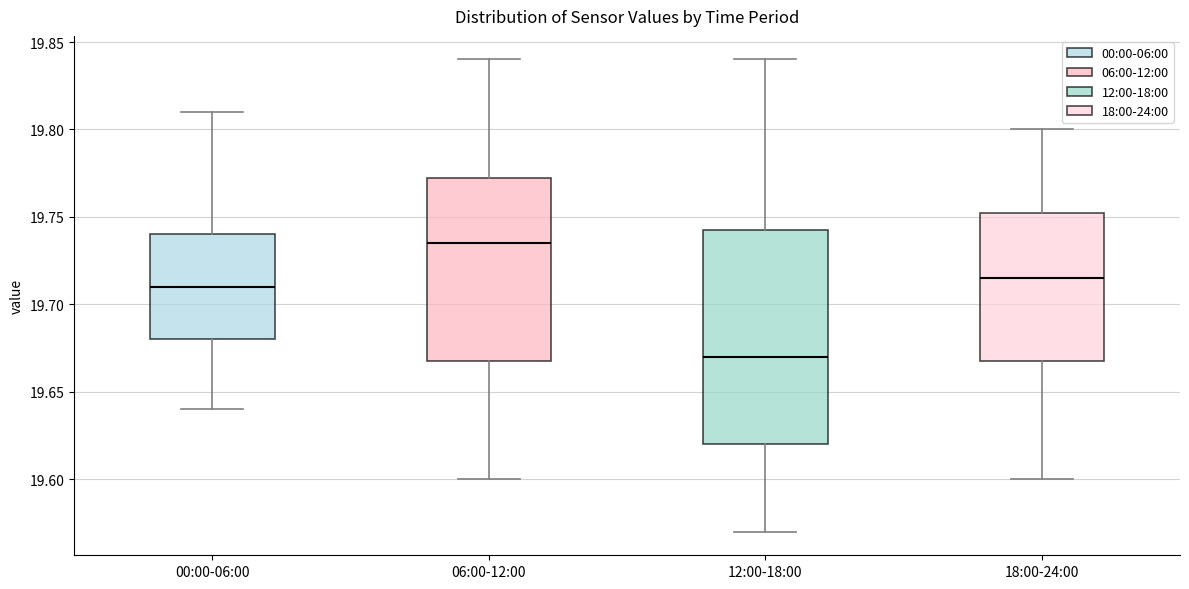

Comparing the boxes themselves (not the whiskers), which one is the tallest?

12:00-18:00